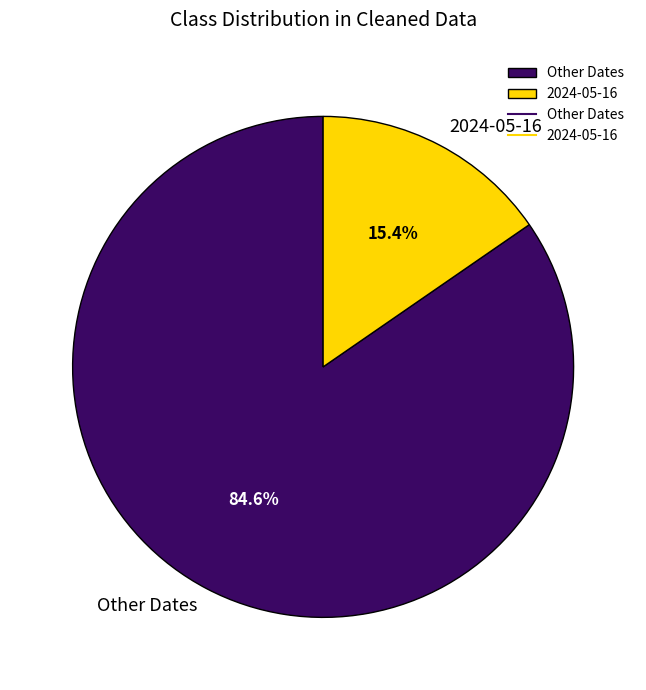

Does 2024-05-16 represent more than half of the total?

No